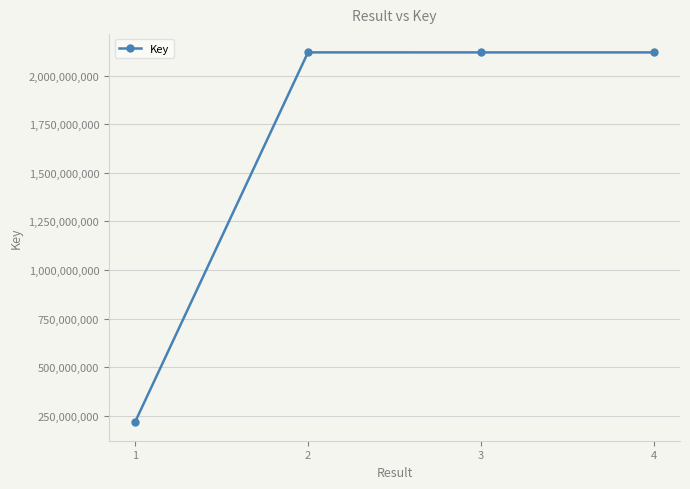

True or false: the data shows 282870008 at 1.

False